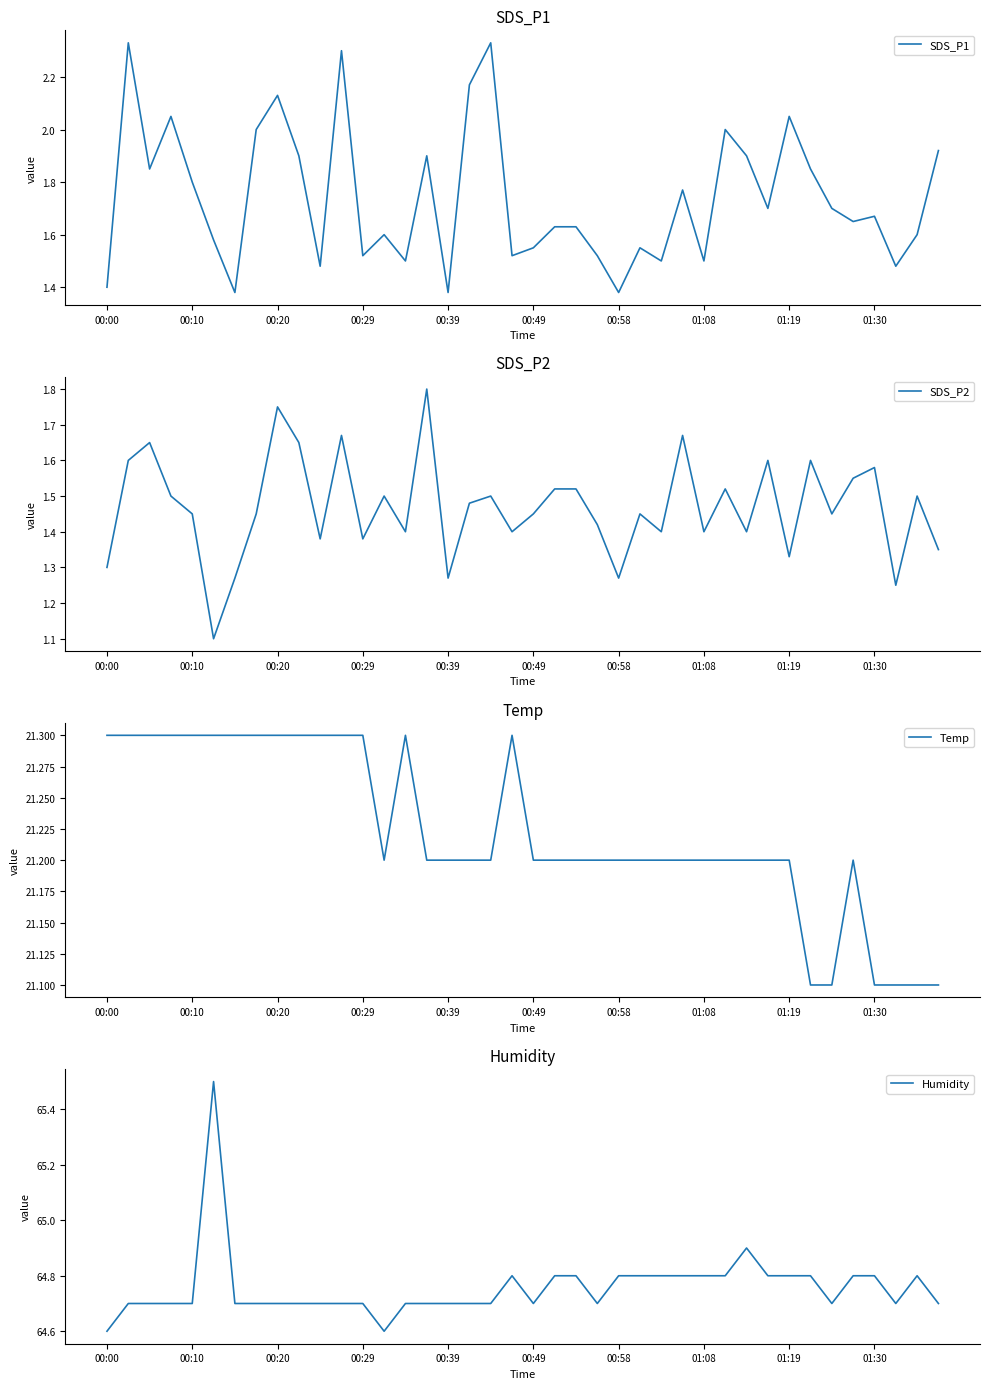

Between 21 and 25, which series saw the biggest shift?

SDS_P1